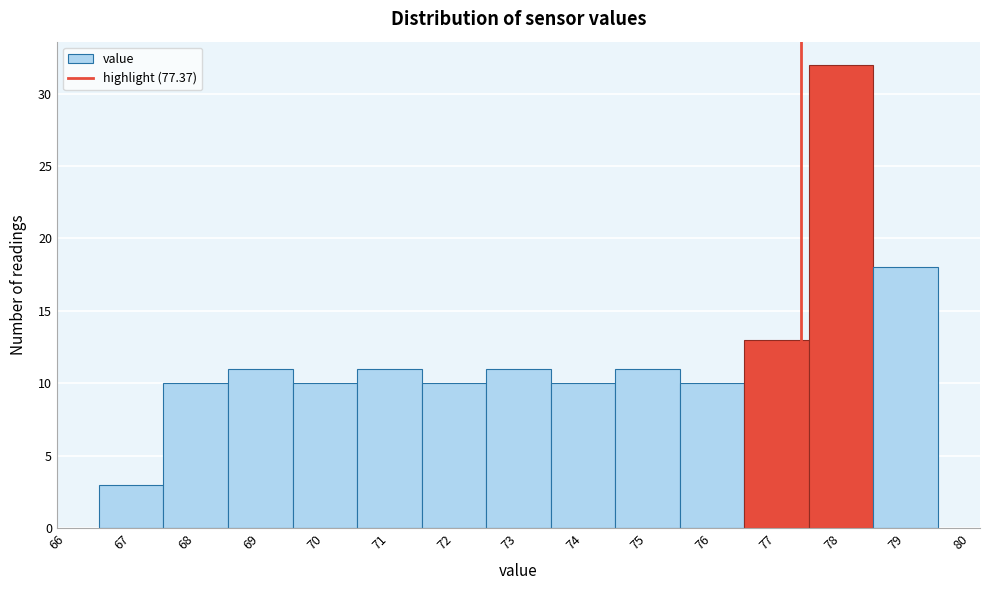

Reading left to right, list every bar in this chart as the range it spans on the x-axis followed by its height. The values are not printed on the chart, so give them approximately, as read against the axis.

66.5 to 67.5: 3
67.5 to 68.5: 10
68.5 to 69.5: 11
69.5 to 70.5: 10
70.5 to 71.5: 11
71.5 to 72.5: 10
72.5 to 73.5: 11
73.5 to 74.5: 10
74.5 to 75.5: 11
75.5 to 76.5: 10
76.5 to 77.5: 13
77.5 to 78.5: 32
78.5 to 79.5: 18